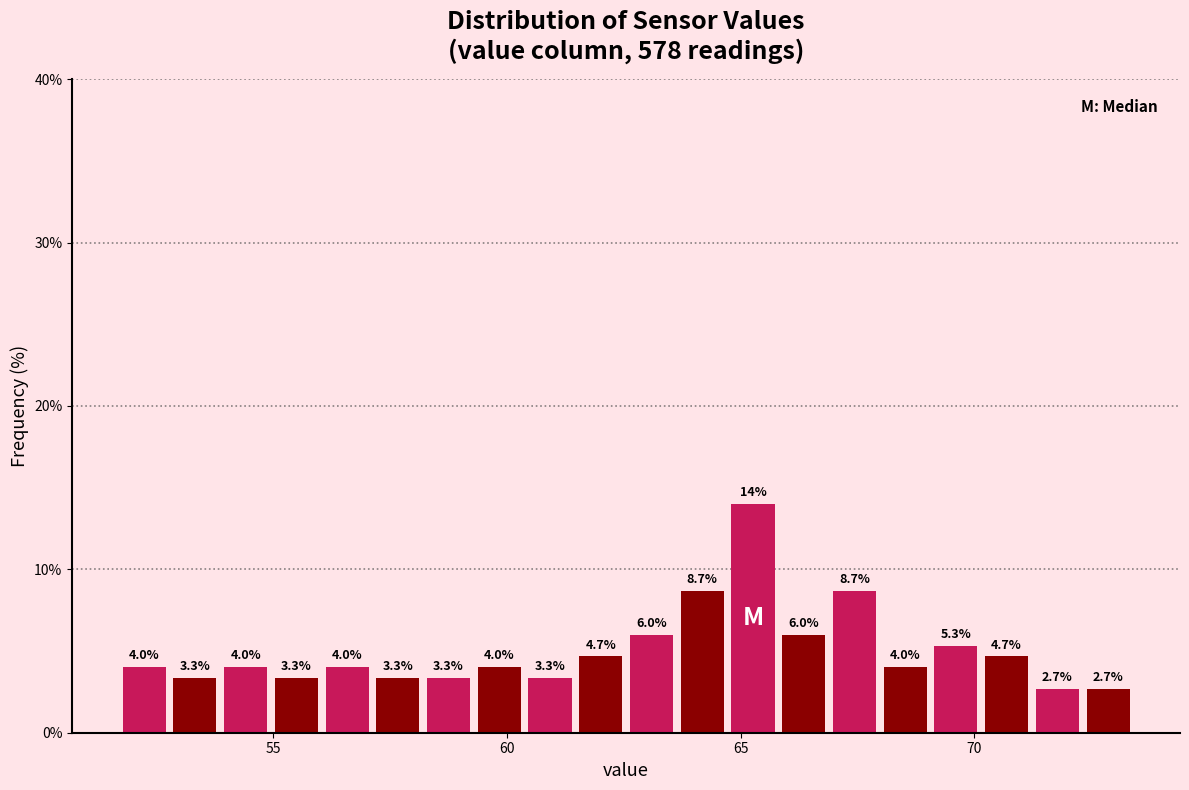

Around what value on the x-axis is the tallest bar? Give the approximate position of its centre, as read against the axis.

65.5